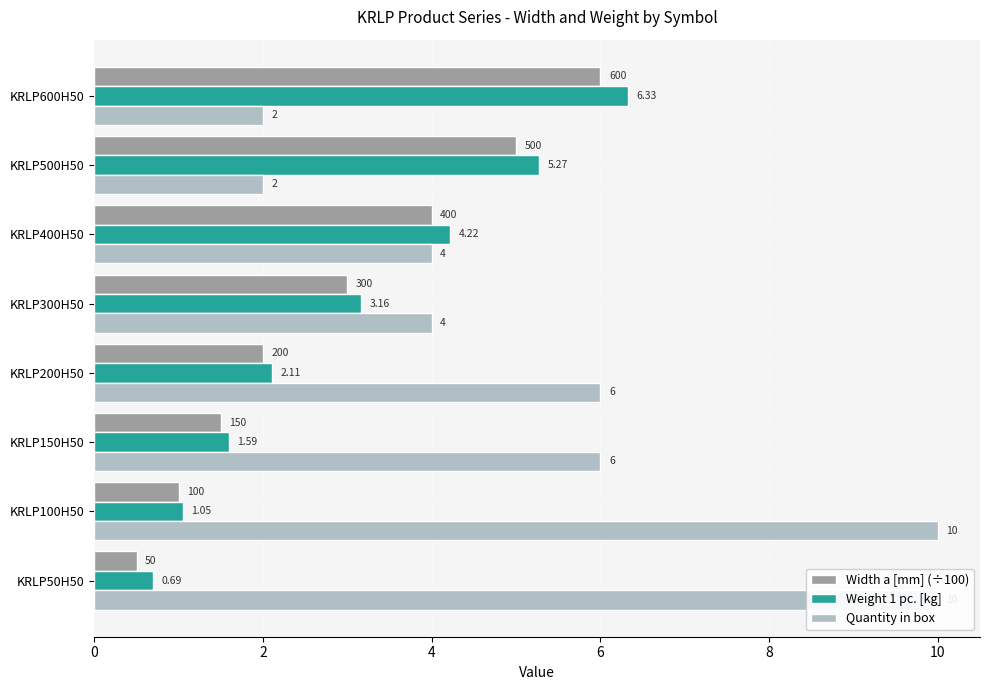

What is the highest value of the Weight 1 pc. [kg] series?

6.3